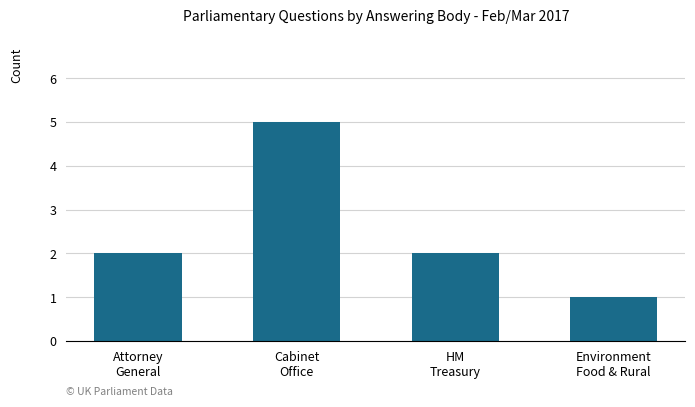

What is the difference between the values at Attorney
General and Environment
Food & Rural?

1